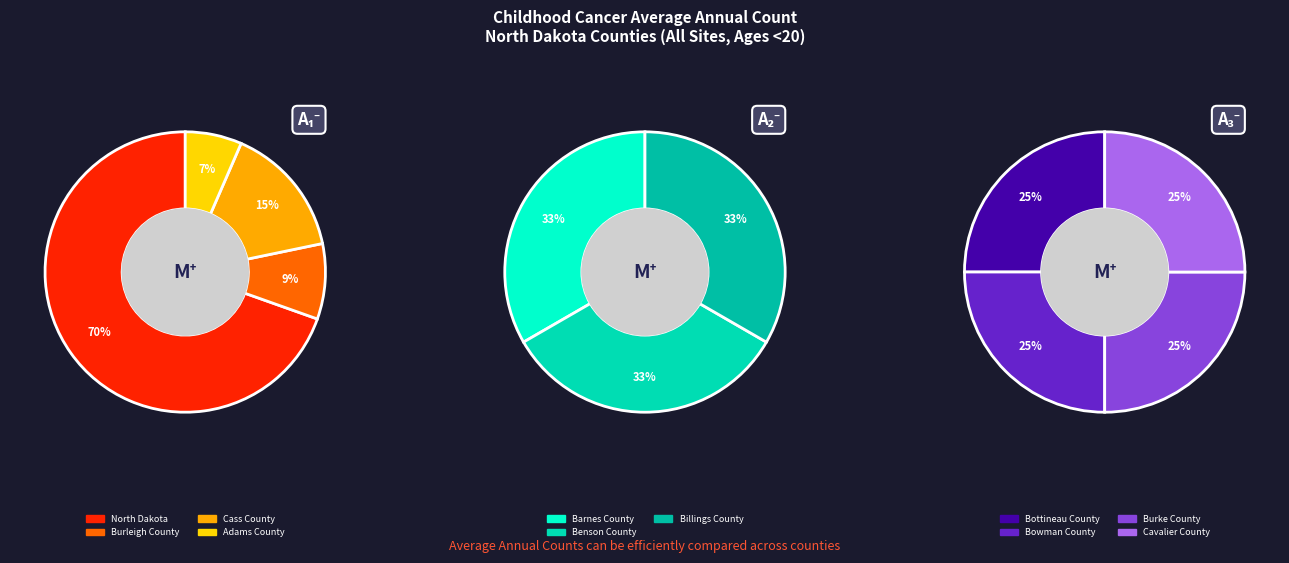

True or false: Bowman County accounts for 1% of the total.

False